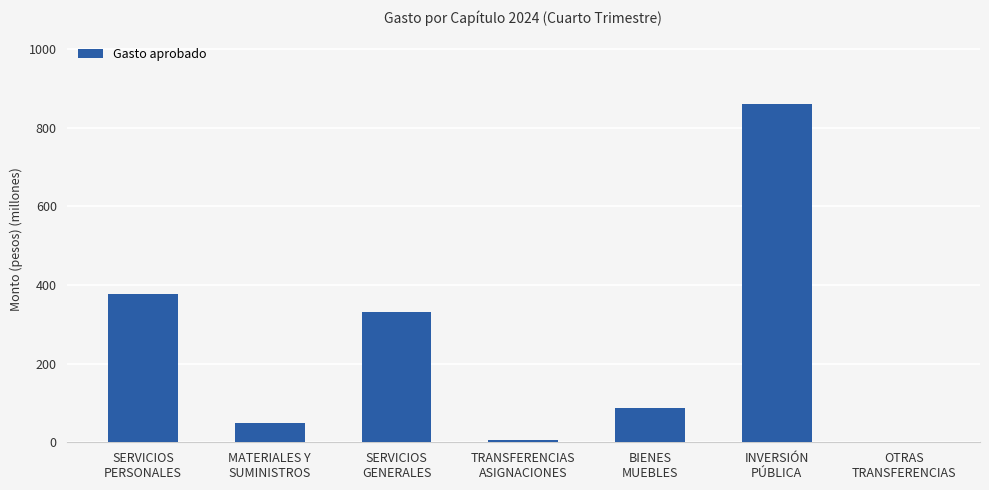

How many values are above zero?

6